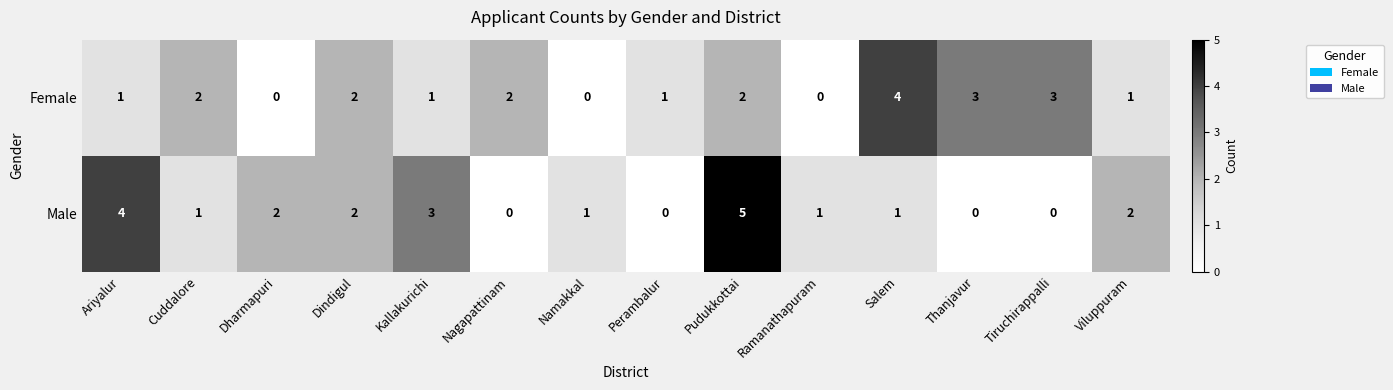

Is it true that Male equals 3 at Viluppuram?

False